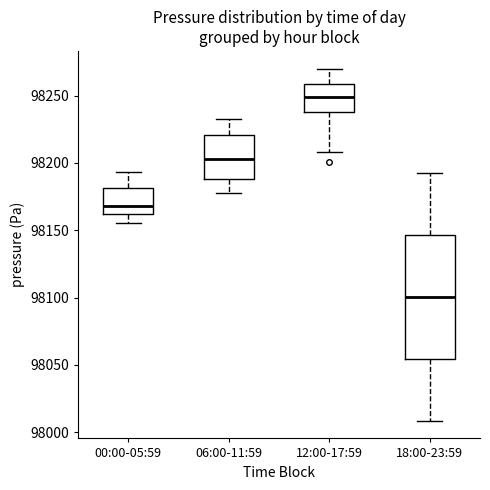

Where does the lower whisker of the box for 18:00-23:59 end on the y-axis? The values are not printed on the chart, so give them approximately, as read against the axis.

98010